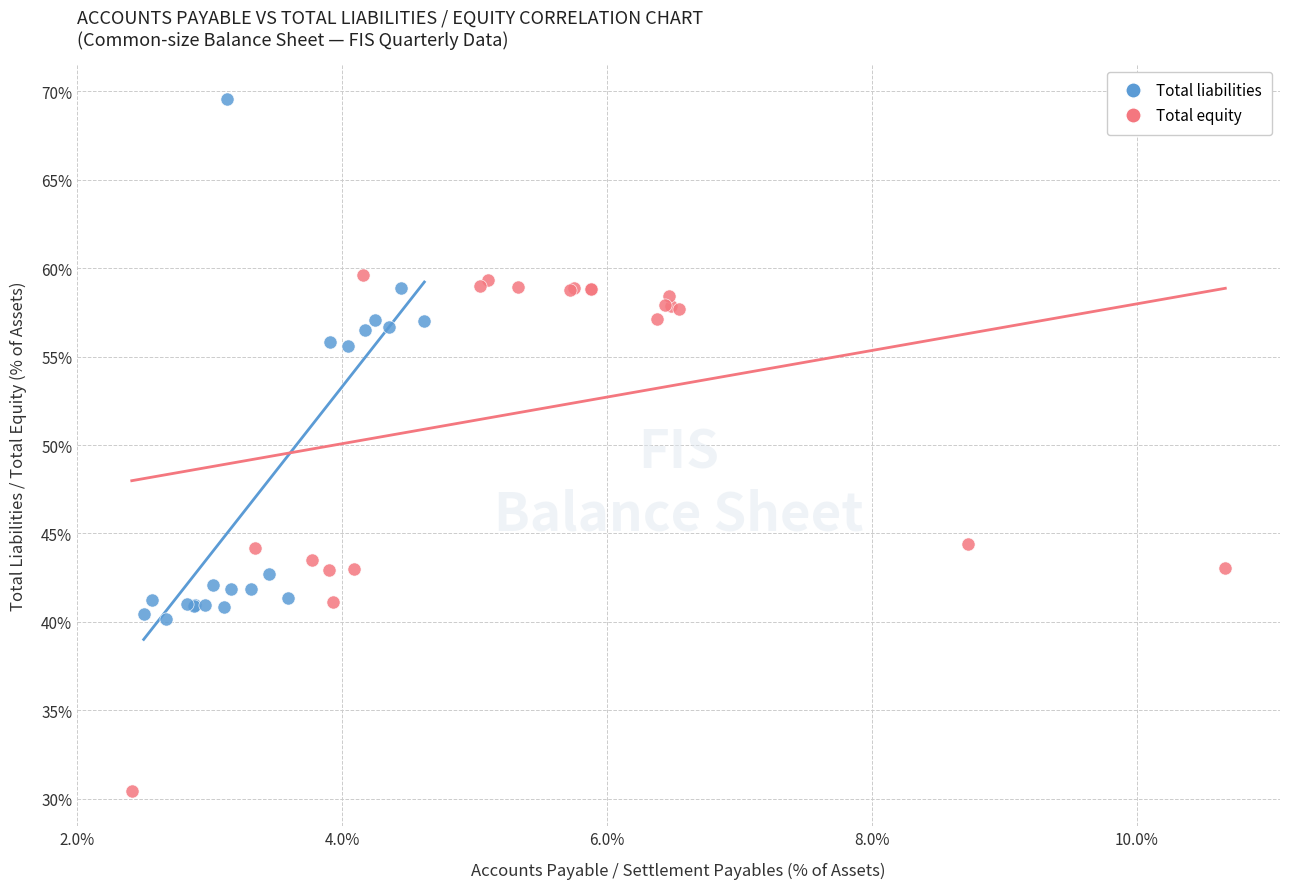

Which series contains the highest Y value?

Total liabilities